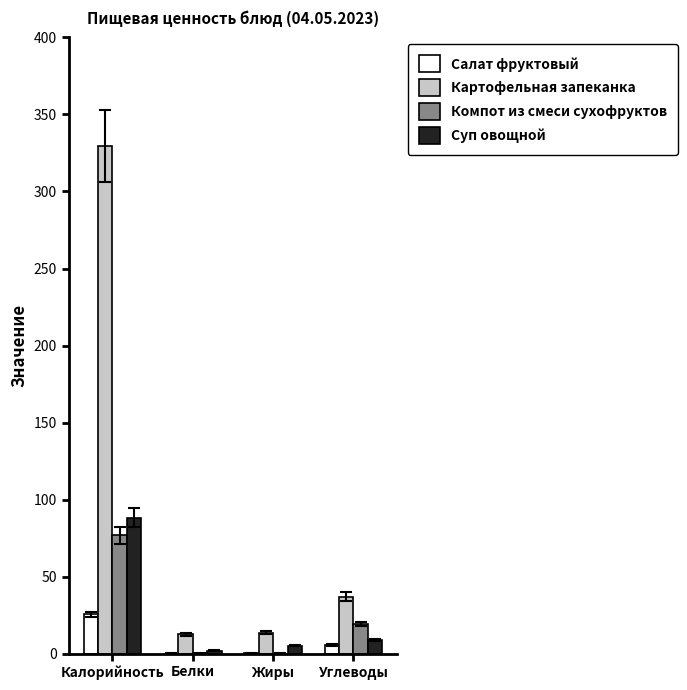

How many data points in Компот из смеси сухофруктов are above 19?

2